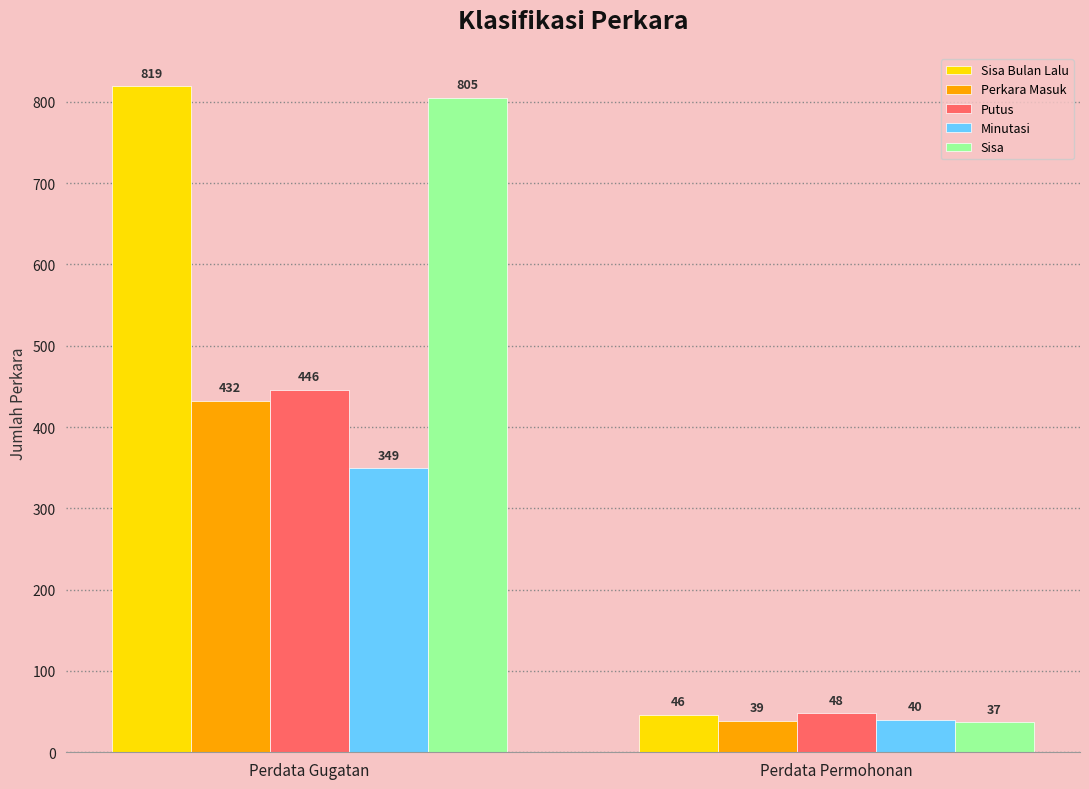

At Perdata Gugatan, list the series in order from smallest to largest.

Minutasi, Perkara Masuk, Putus, Sisa, Sisa Bulan Lalu